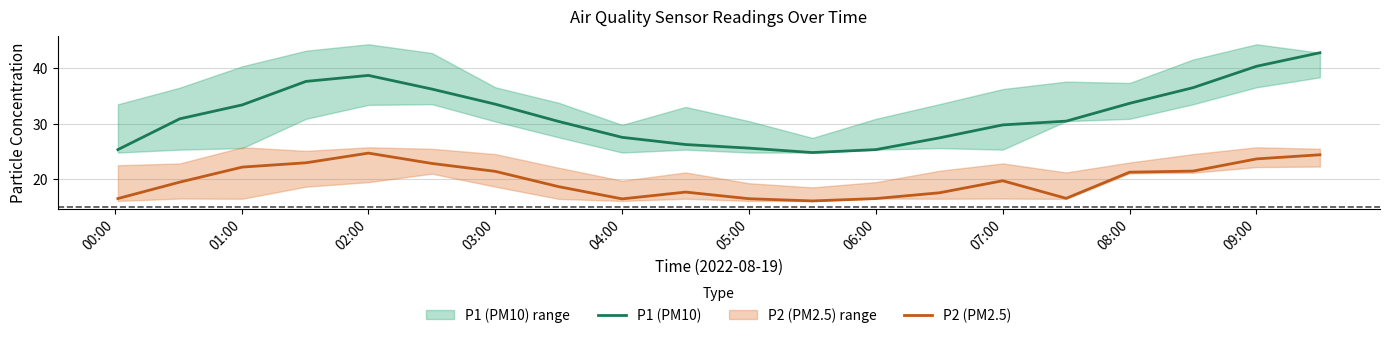

The value of P2 (PM2.5) at 02:00 is 24.7. True or false?

True